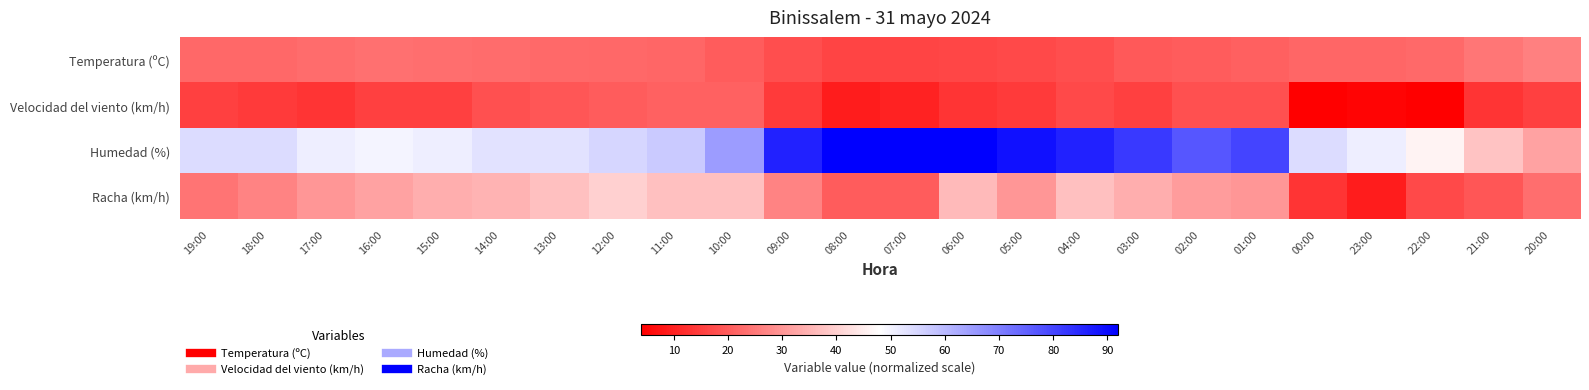

At which category is the sum across all series the highest?

04:00